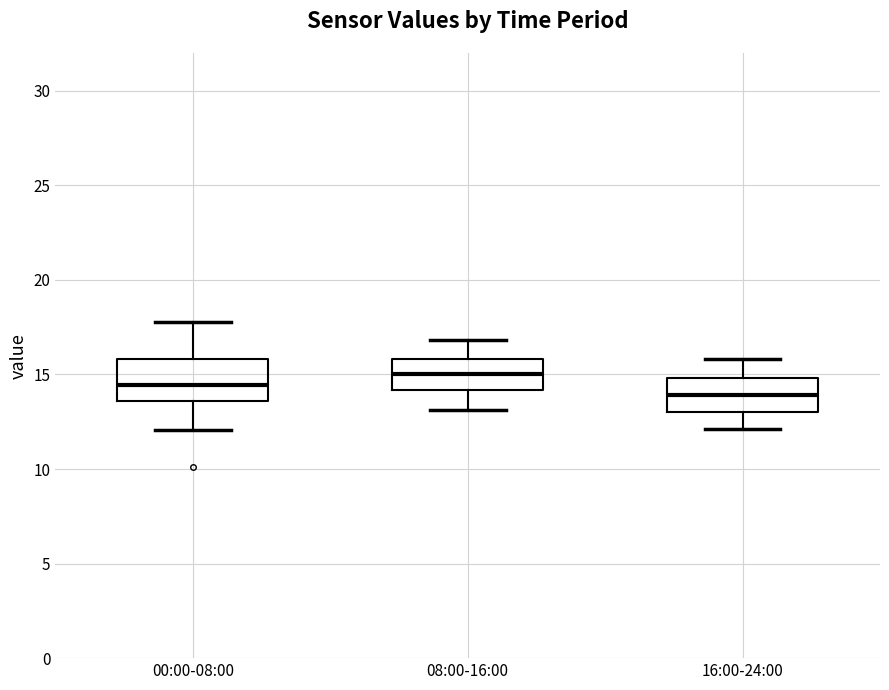

Reading left to right, transcribe this box plot: for each box, give where its median line is, the range the box spans, and where its two whiskers end, as read against the y-axis. The values are not printed on the chart, so give them approximately, as read against the axis.

00:00-08:00: median 14.5, box 13.5 to 16.0, whiskers 12.0 to 18.0
08:00-16:00: median 15.0, box 14.0 to 16.0, whiskers 13.0 to 17.0
16:00-24:00: median 14.0, box 13.0 to 15.0, whiskers 12.0 to 16.0